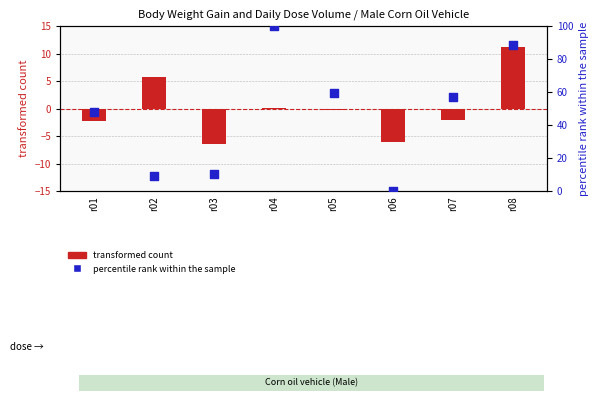

At how many categories does at least one series exceed 70?

2